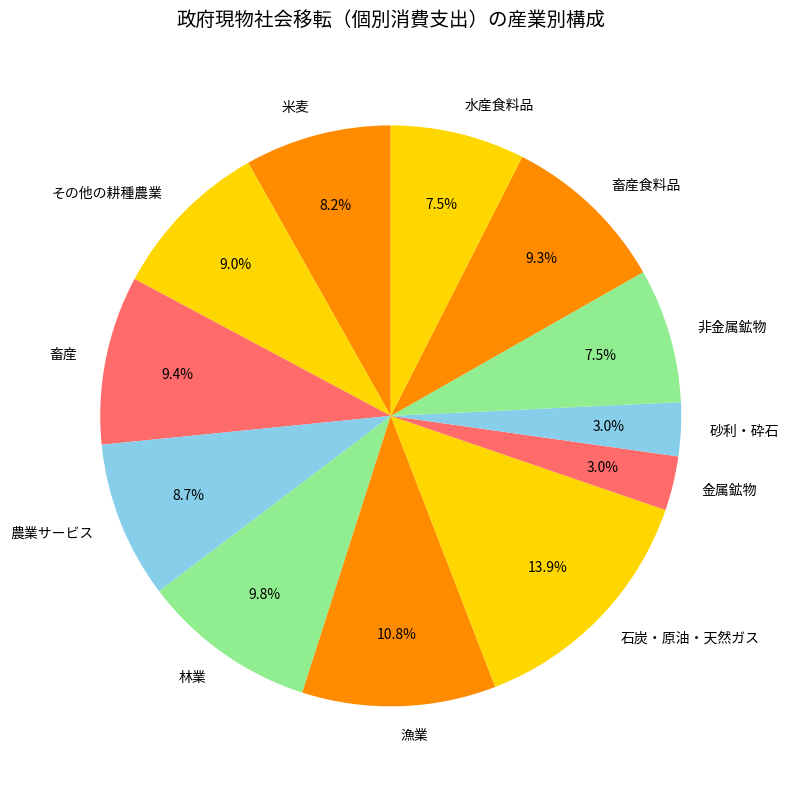

Which category has the biggest portion of the pie?

石炭・原油・天然ガス